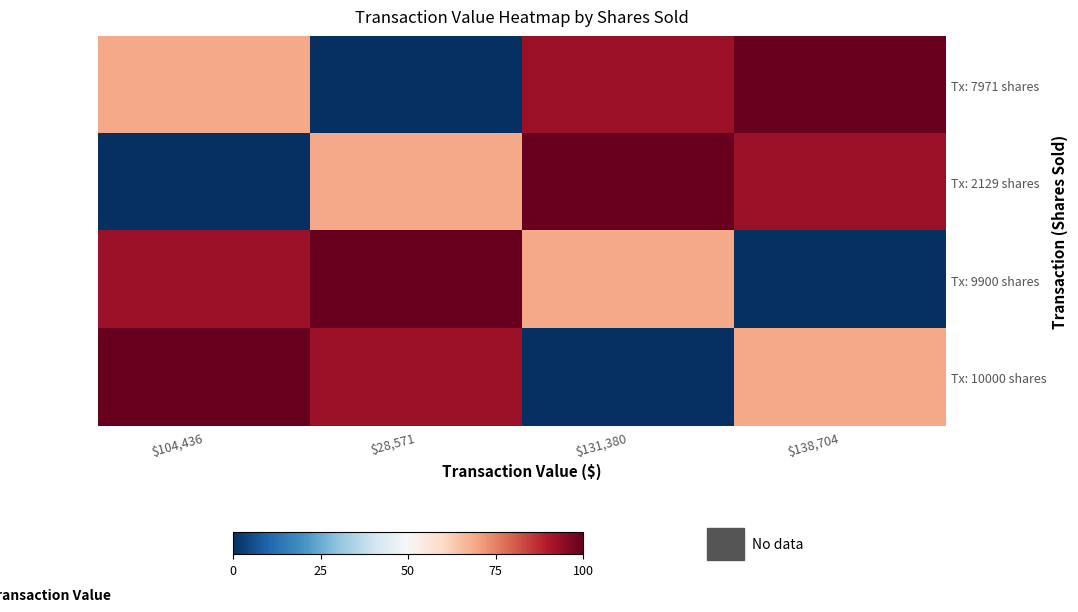

Which has a higher value, $138,704 or $28,571?

$138,704